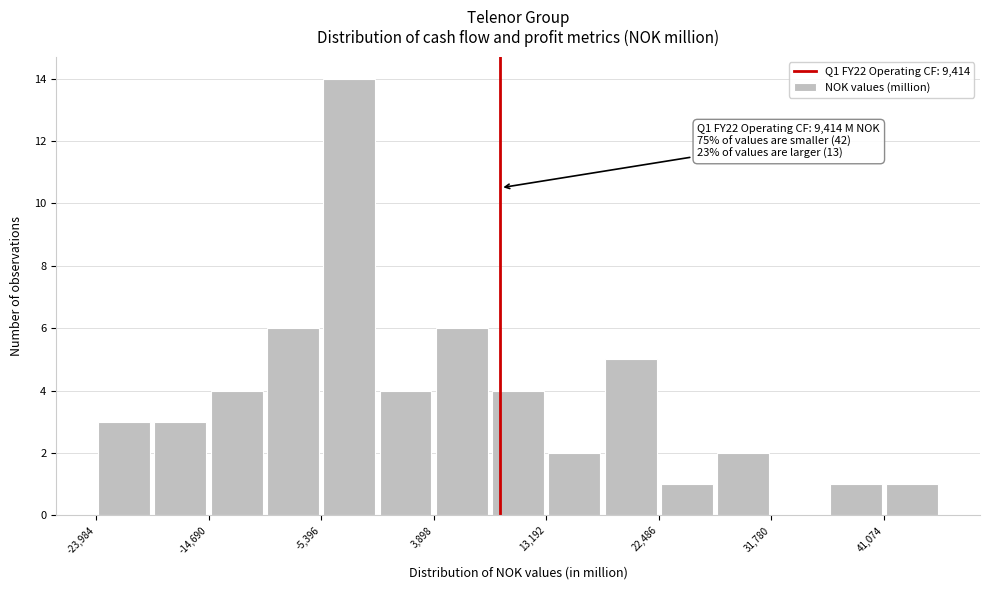

Over which range of the x-axis is the bar tallest?

-5000 to -1000